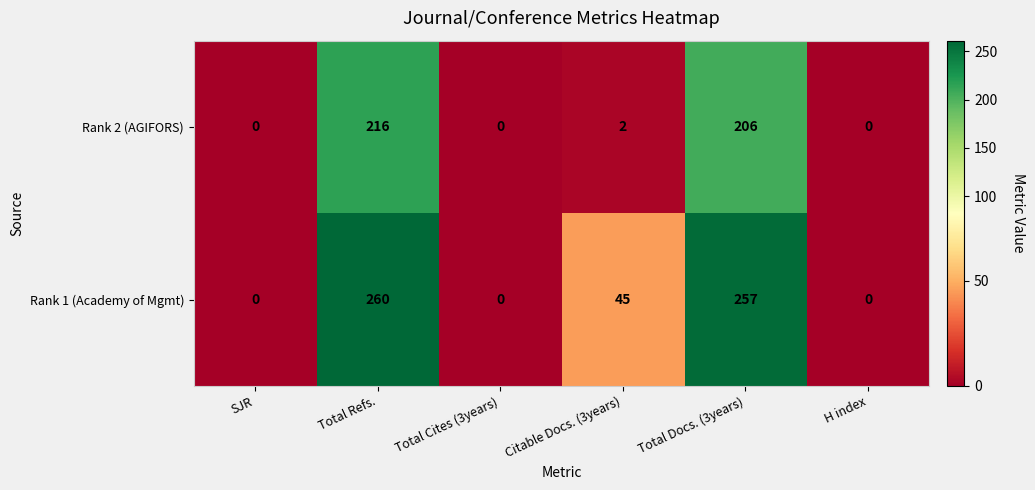

How many categories are shown in the chart?

6